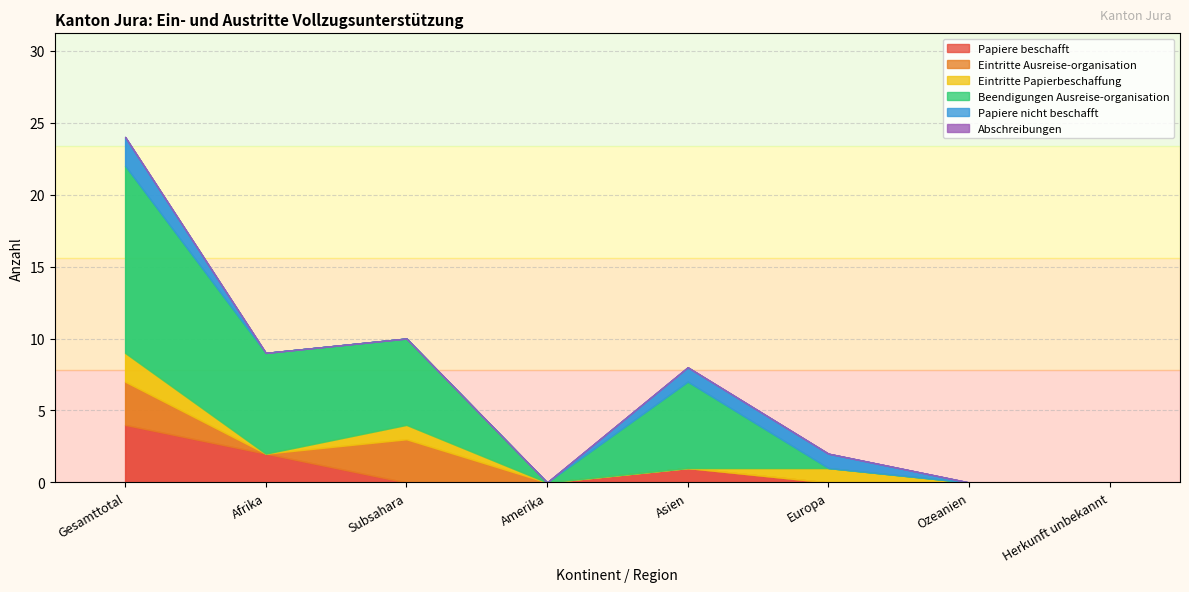

What position from the right is Herkunft unbekannt?

1